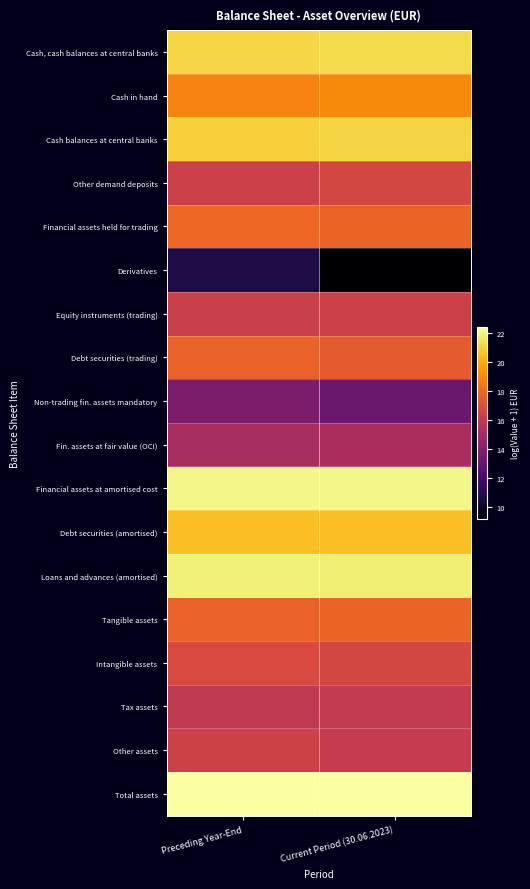

Between Preceding Year-End and Current Period (30.06.2023), which is larger?

Current Period (30.06.2023)